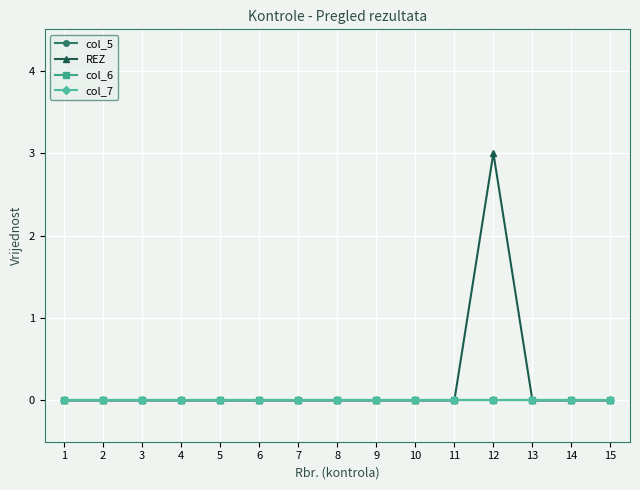

True or false: col_6 has more than 0 interior local peaks.

False